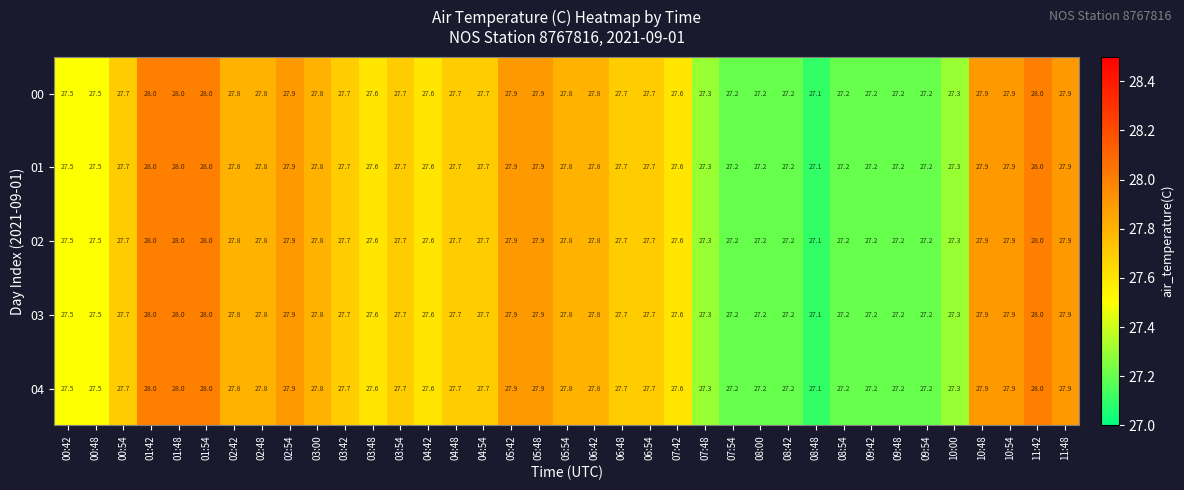

At how many categories does at least one series exceed 27?

37